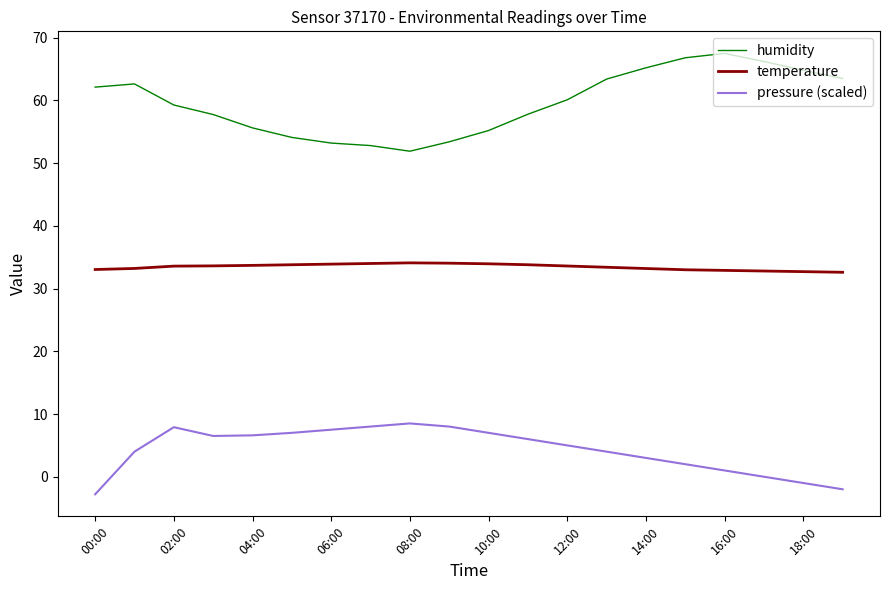

Which series has the largest total across all categories?

humidity